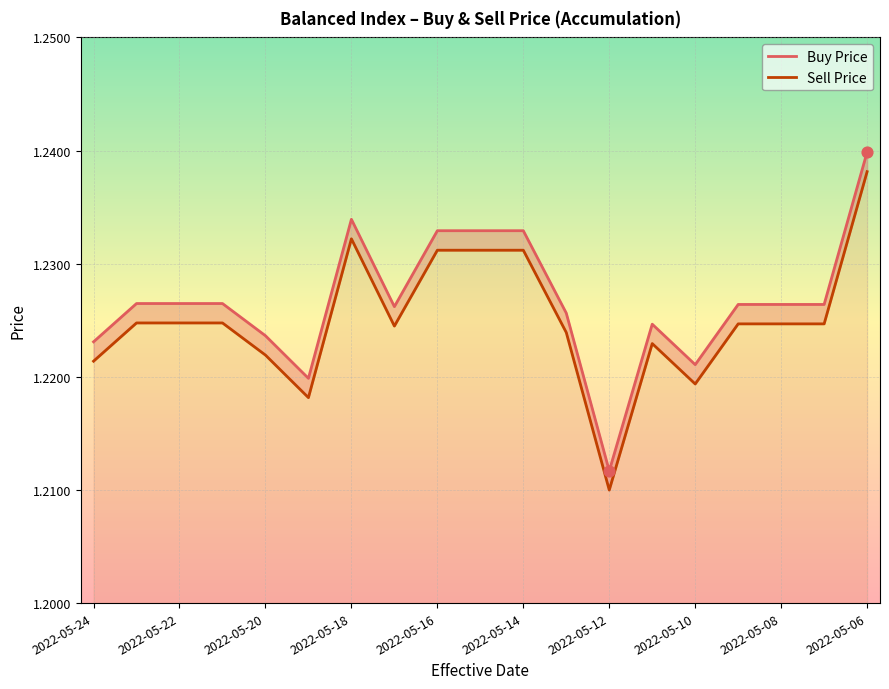

What is the total value across all series at 2022-05-18?

2.5